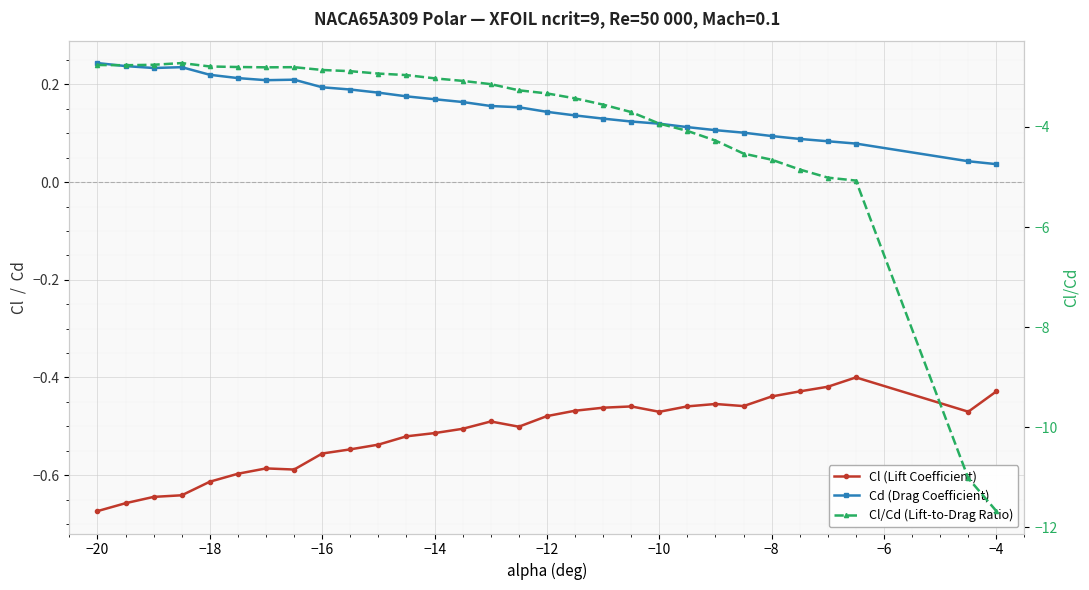

Is this an area chart (filled region under the line)?

No